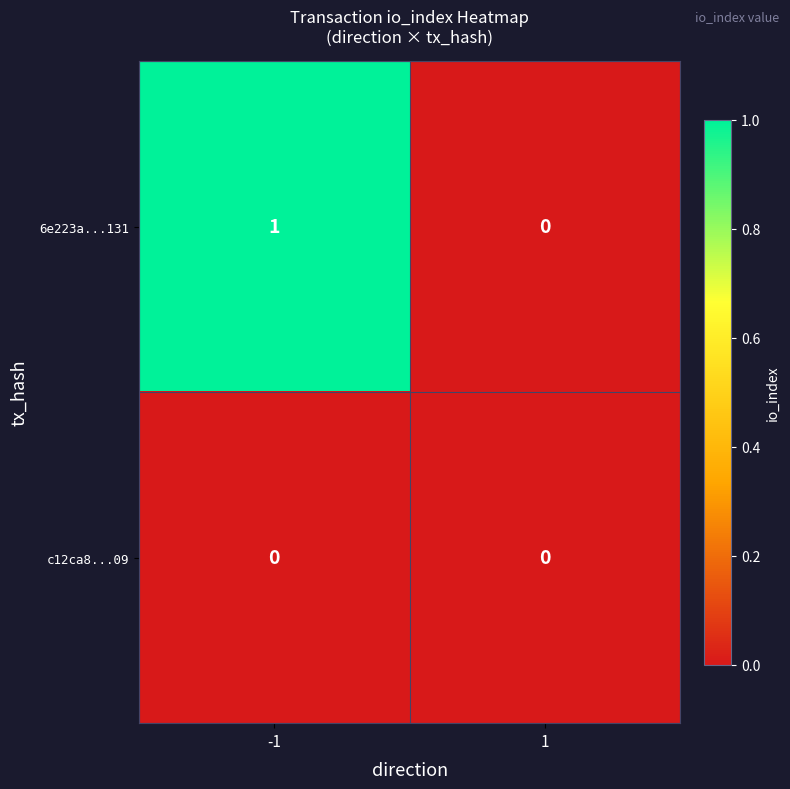

Which series has the largest total across all categories?

6e223a...131